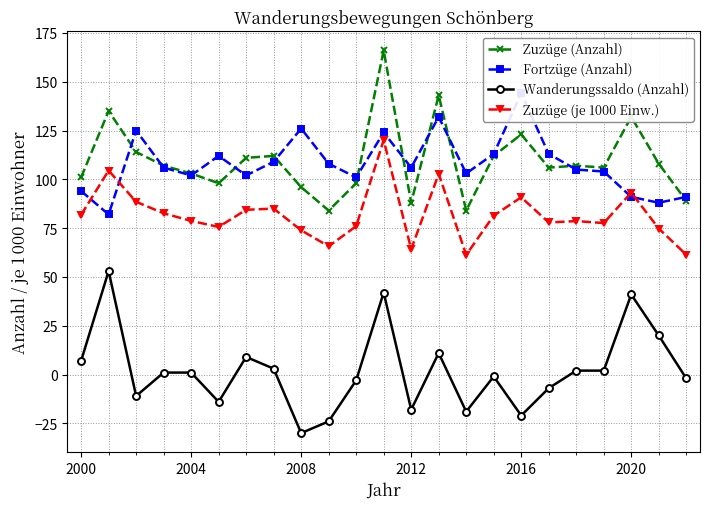

True or false: Zuzüge (je 1000 Einw.) and Zuzüge (Anzahl) cross at least once.

False